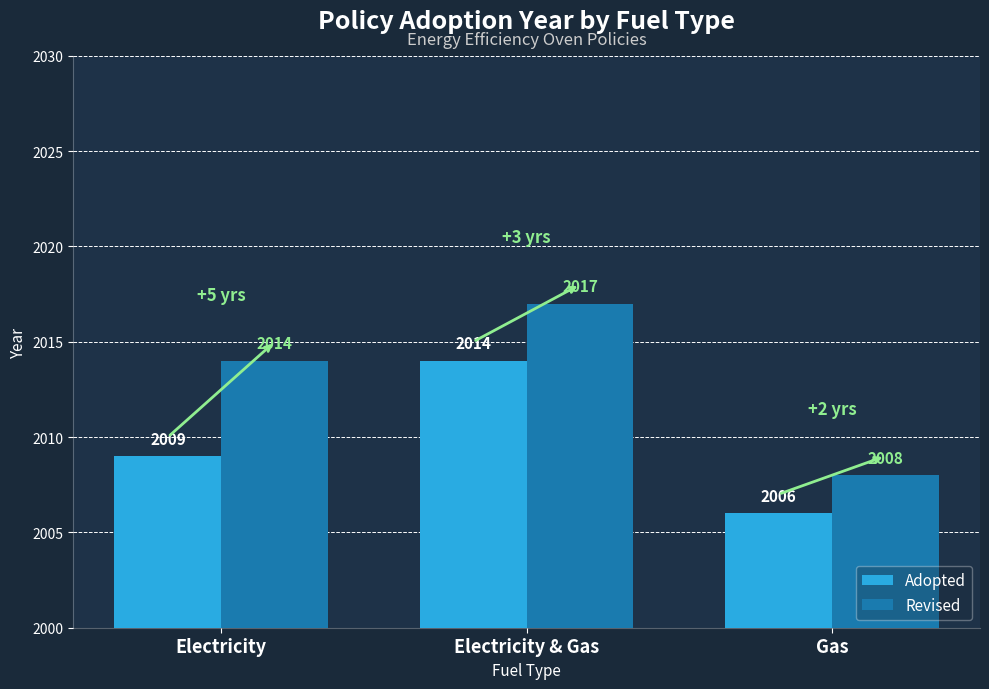

What is the label of the 2nd bar from the left?

Electricity & Gas